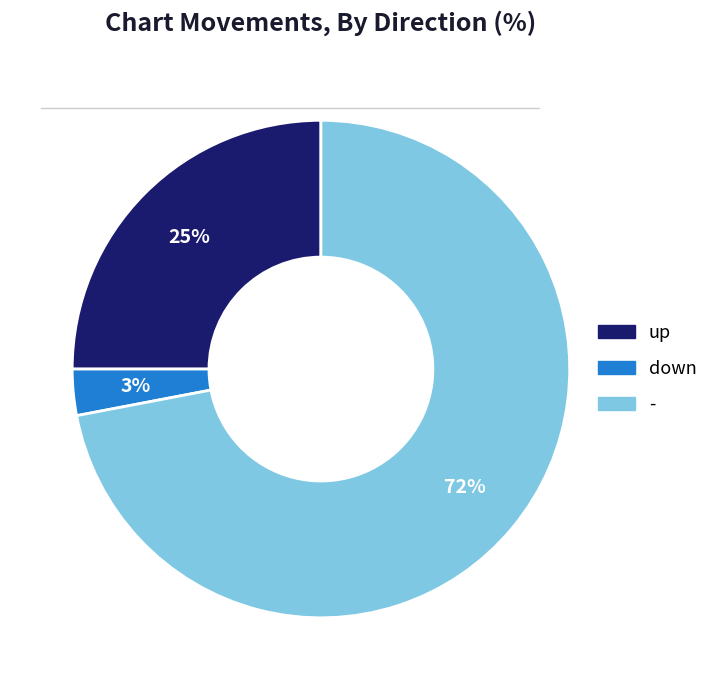

Is it true that down is 3% of the pie?

True